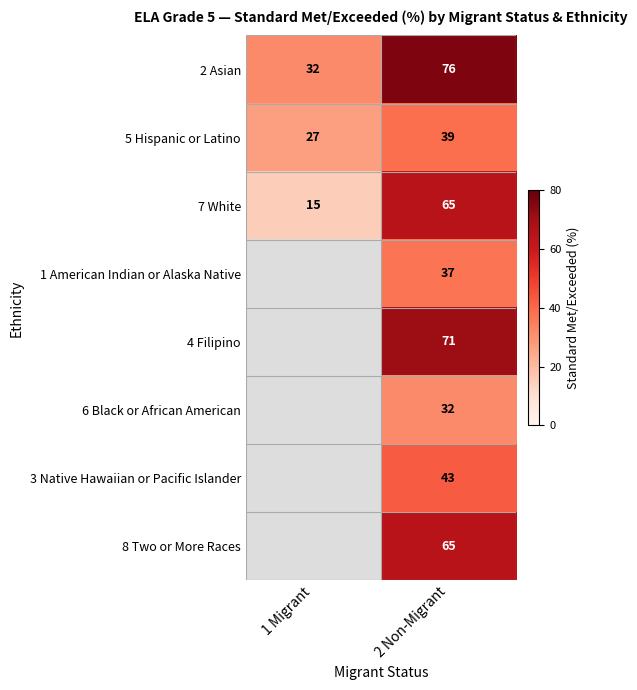

True or false: 2 Asian has a value of 57.5 at 1 Migrant.

False